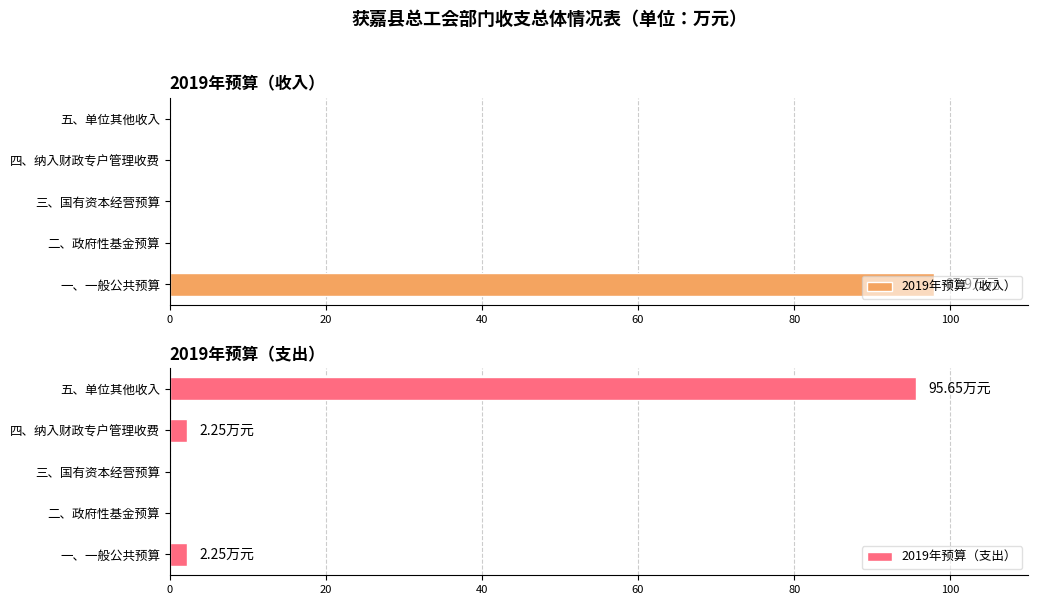

Which series has the largest total across all categories?

2019年预算（支出）